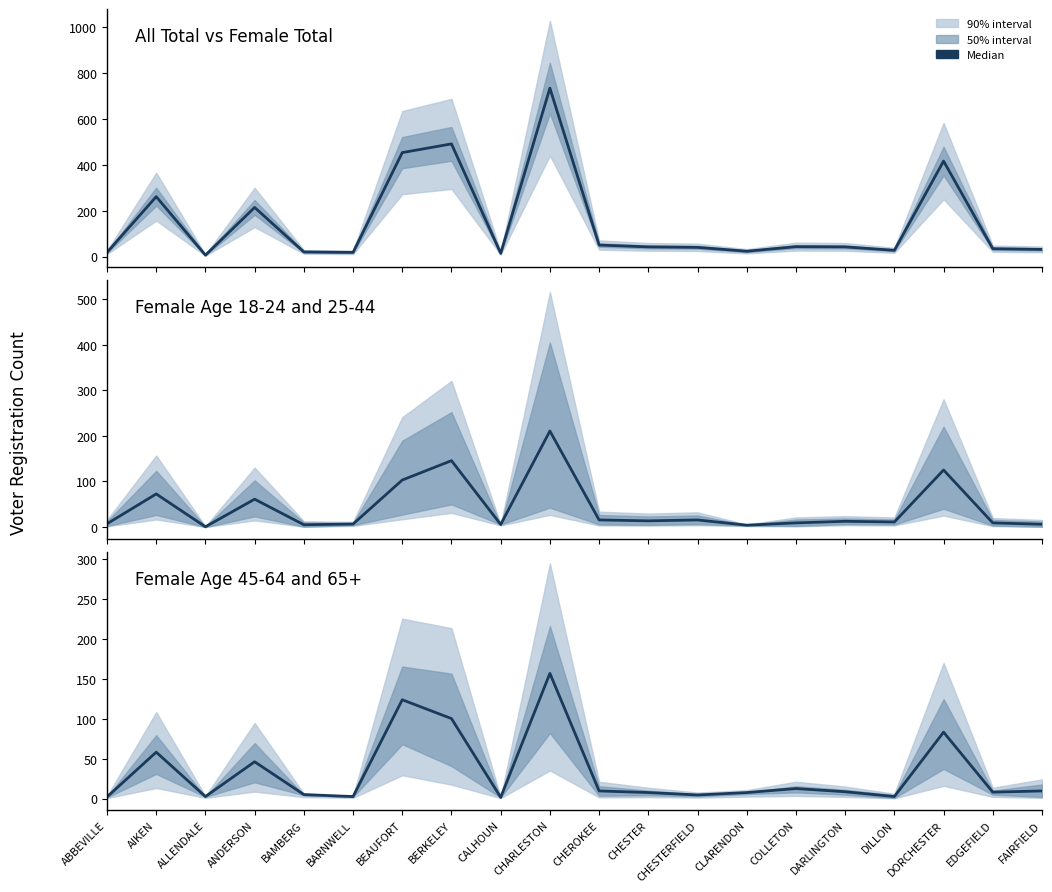

At which label is the value closest to 79?

DORCHESTER